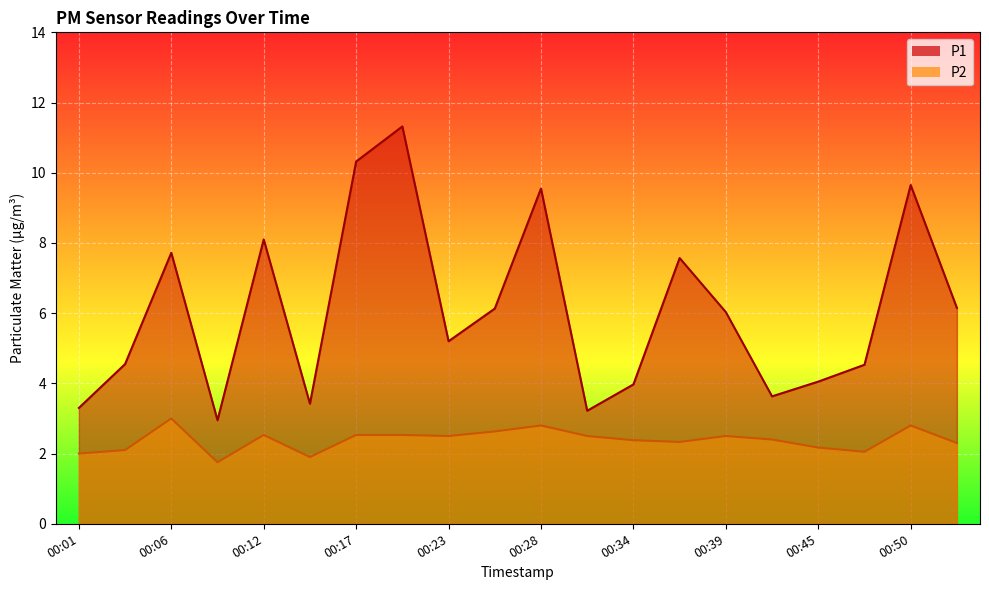

How many interior local peaks does the P1 series have?

6